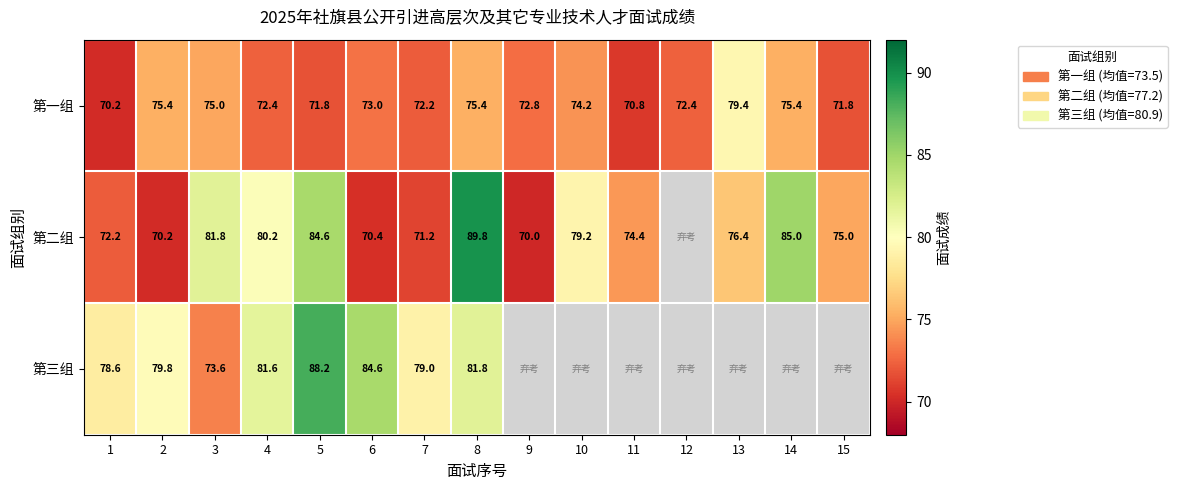

What is the difference between the maximum and minimum values in the 第一组 series?

9.2